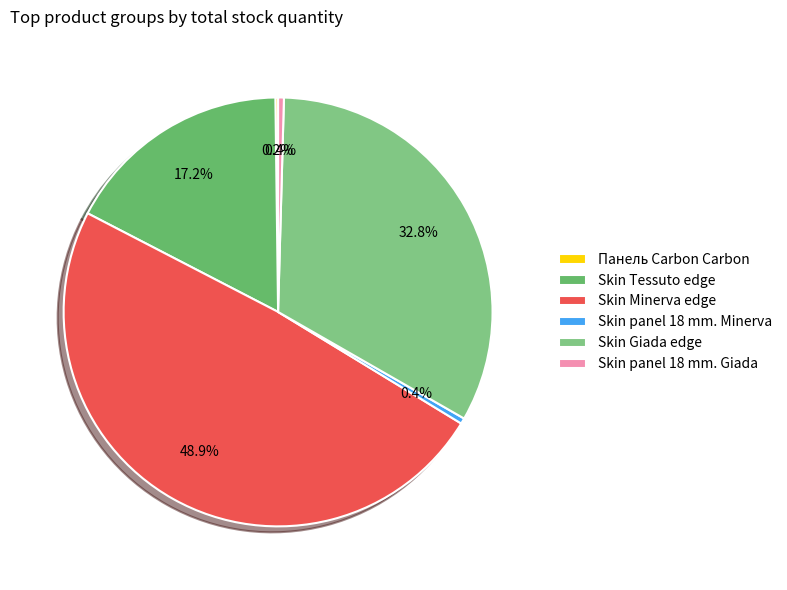

What percentage is the Skin Minerva edge slice, to the nearest percent?

49%